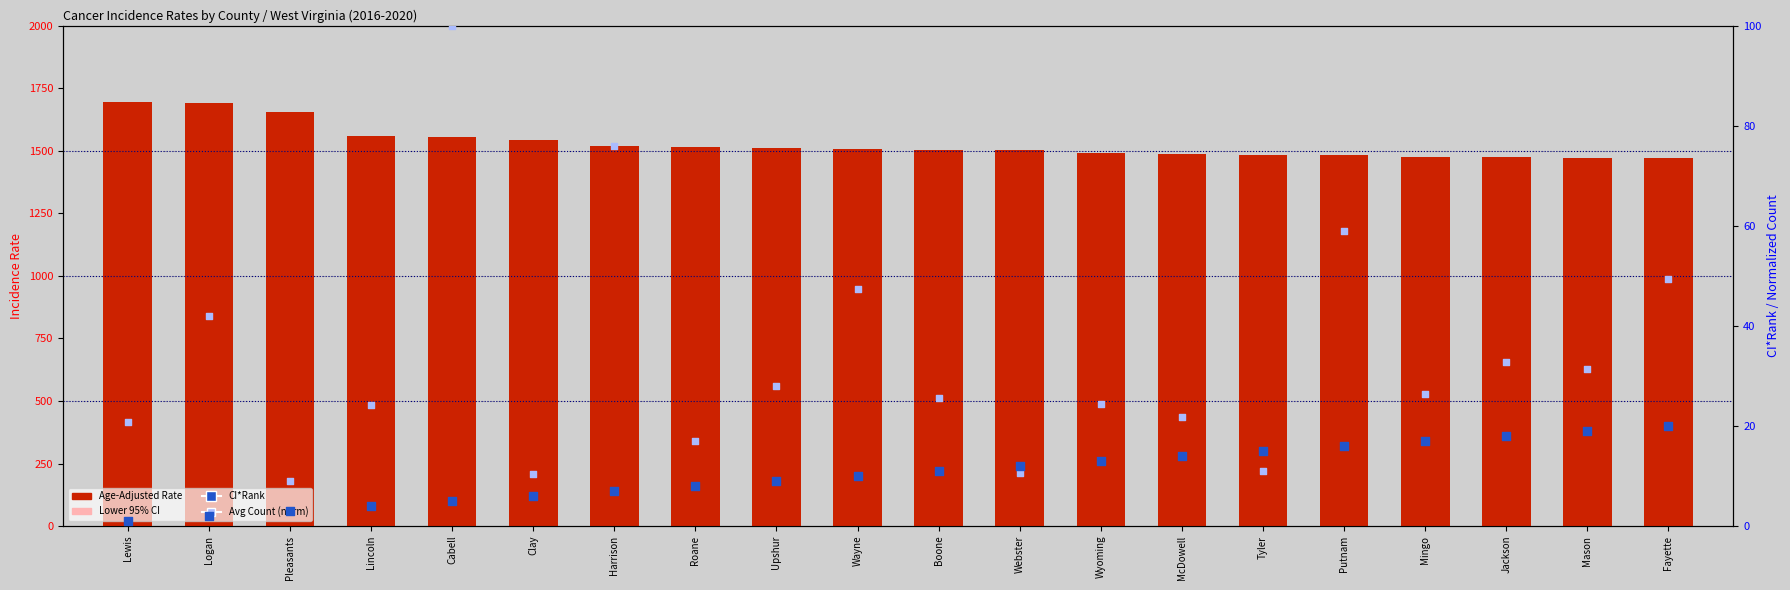

What is the total value across all series at Clay?

2927.2